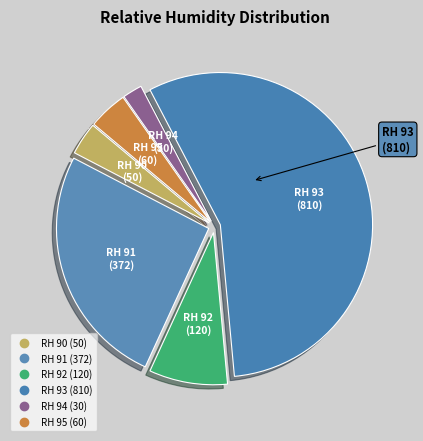

Which slice is the smallest?

RH 94